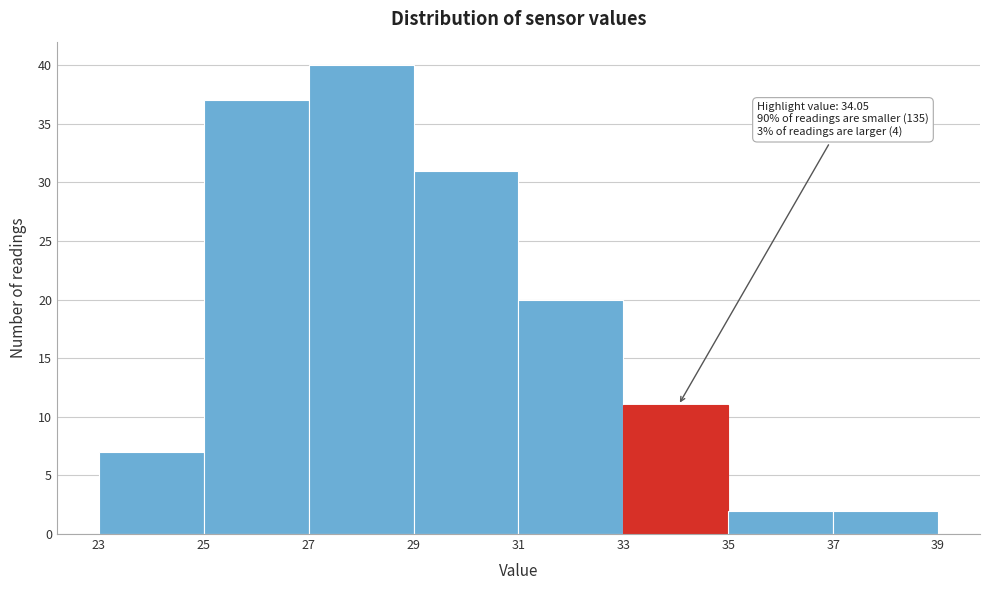

Over which range of the x-axis is the bar tallest?

27 to 29